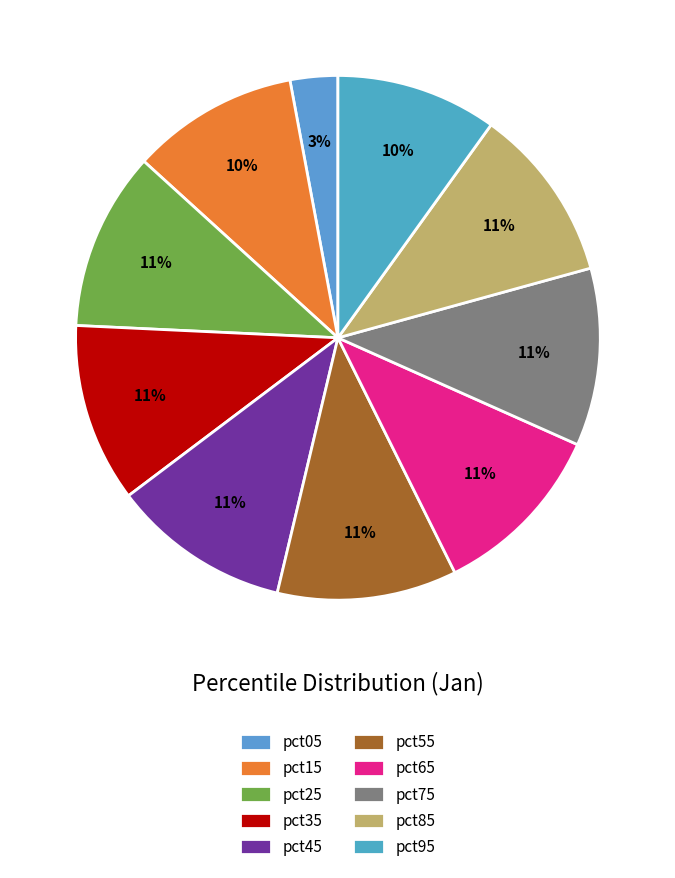

To the nearest percent, what is the combined percentage of pct25 and pct55?

22%